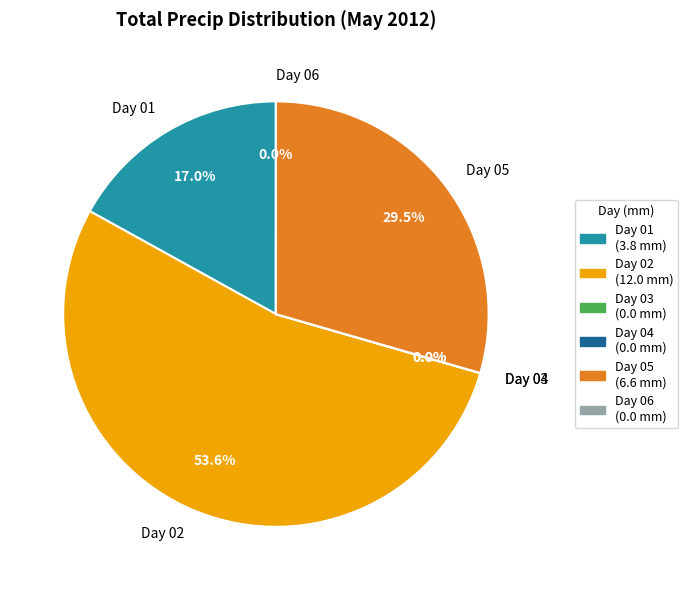

Combined, what portion of the pie is Day 05 and Day 02?

83.0%